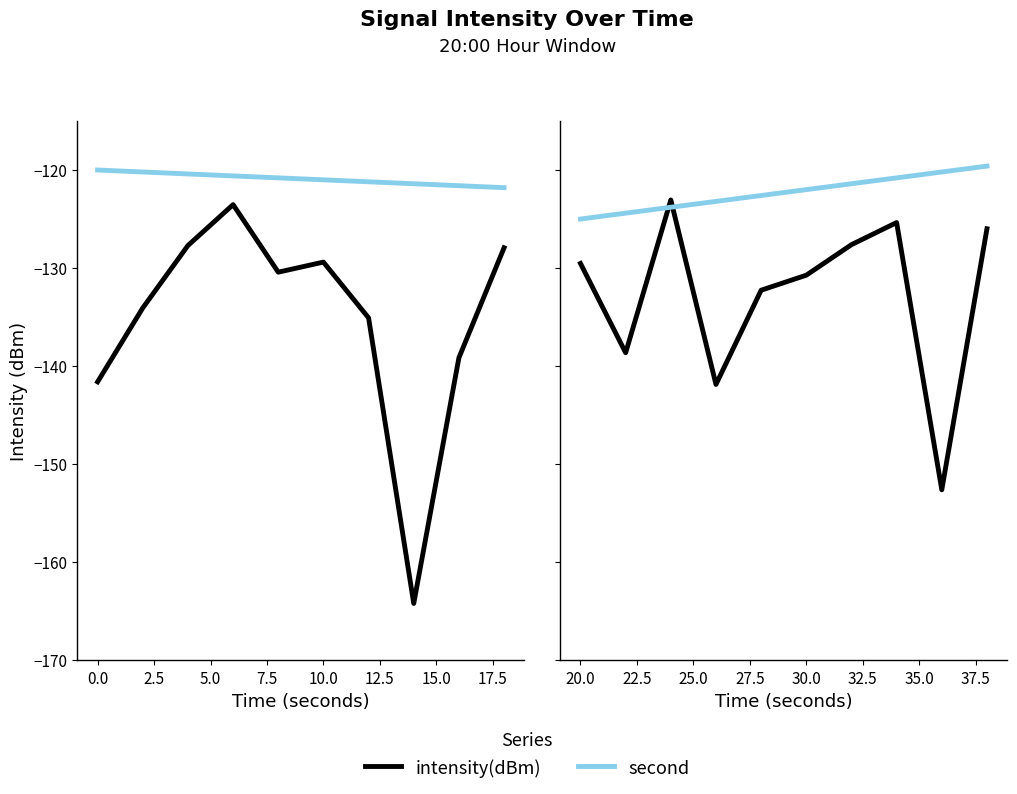

What are all the series names shown in the legend?

intensity(dBm), second